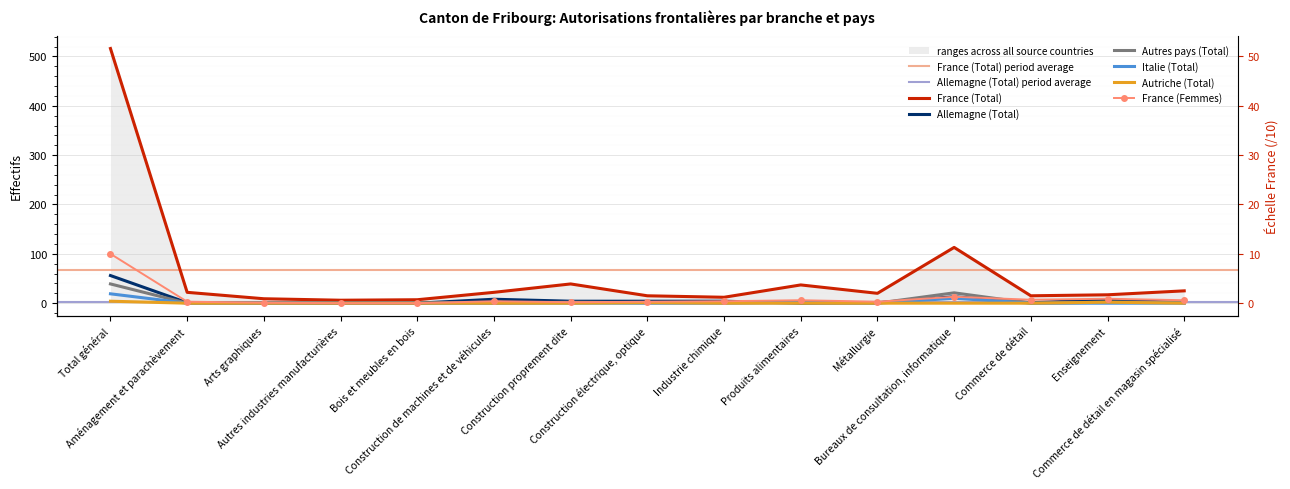

Reading left to right, what are all the values shown in this chart?

France (Total): Total général=516	Aménagement et parachèvement=22	Arts graphiques=9	Autres industries manufacturières=6	Bois et meubles en bois=7	Construction de machines et de véhicules=22	Construction proprement dite=39	Construction électrique, optique=15	Industrie chimique=12	Produits alimentaires=37	Métallurgie=20	Bureaux de consultation, informatique=113	Commerce de détail=15	Enseignement=17	Commerce de détail en magasin spécialisé=25
Allemagne (Total): Total général=56	Aménagement et parachèvement=1	Arts graphiques=0	Autres industries manufacturières=0	Bois et meubles en bois=0	Construction de machines et de véhicules=8	Construction proprement dite=4	Construction électrique, optique=4	Industrie chimique=4	Produits alimentaires=0	Métallurgie=1	Bureaux de consultation, informatique=13	Commerce de détail=1	Enseignement=7	Commerce de détail en magasin spécialisé=1
Autres pays (Total): Total général=39	Aménagement et parachèvement=0	Arts graphiques=0	Autres industries manufacturières=0	Bois et meubles en bois=0	Construction de machines et de véhicules=0	Construction proprement dite=2	Construction électrique, optique=1	Industrie chimique=1	Produits alimentaires=2	Métallurgie=0	Bureaux de consultation, informatique=21	Commerce de détail=0	Enseignement=2	Commerce de détail en magasin spécialisé=2
Italie (Total): Total général=19	Aménagement et parachèvement=0	Arts graphiques=0	Autres industries manufacturières=0	Bois et meubles en bois=0	Construction de machines et de véhicules=0	Construction proprement dite=0	Construction électrique, optique=0	Industrie chimique=0	Produits alimentaires=1	Métallurgie=0	Bureaux de consultation, informatique=10	Commerce de détail=0	Enseignement=0	Commerce de détail en magasin spécialisé=0
Autriche (Total): Total général=4	Aménagement et parachèvement=0	Arts graphiques=0	Autres industries manufacturières=0	Bois et meubles en bois=0	Construction de machines et de véhicules=0	Construction proprement dite=0	Construction électrique, optique=1	Industrie chimique=0	Produits alimentaires=0	Métallurgie=0	Bureaux de consultation, informatique=0	Commerce de détail=0	Enseignement=2	Commerce de détail en magasin spécialisé=0
France (Femmes): Total général=100	Aménagement et parachèvement=3	Arts graphiques=1	Autres industries manufacturières=0	Bois et meubles en bois=0	Construction de machines et de véhicules=4	Construction proprement dite=2	Construction électrique, optique=3	Industrie chimique=4	Produits alimentaires=6	Métallurgie=3	Bureaux de consultation, informatique=13	Commerce de détail=7	Enseignement=9	Commerce de détail en magasin spécialisé=6